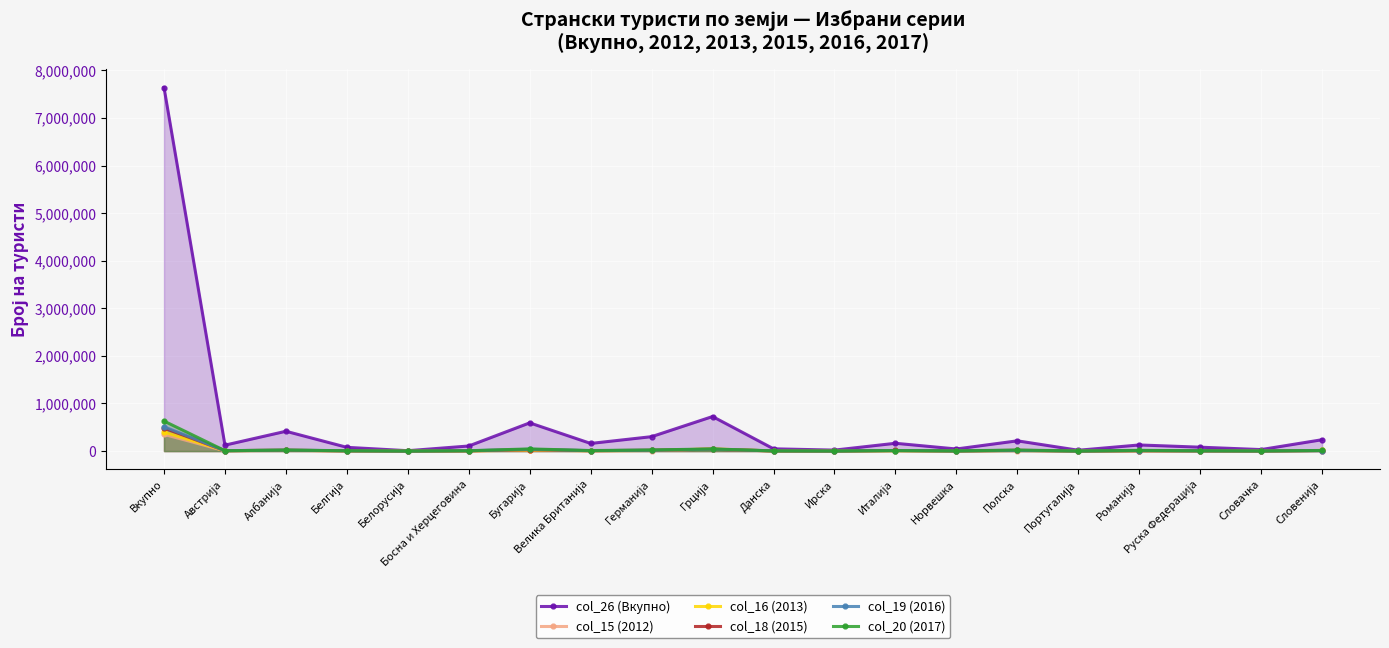

What is the value of the col_19 (2016) point at the 20th from the left?

9971